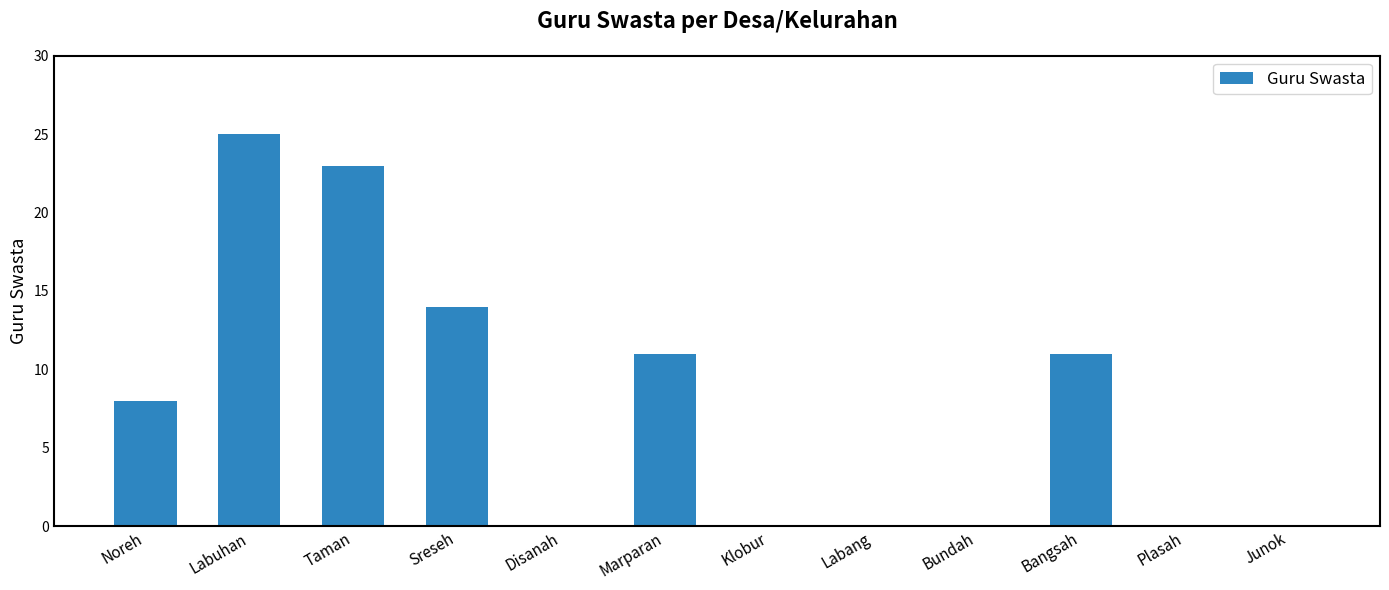

Count the values in the range 0 to 14.

10